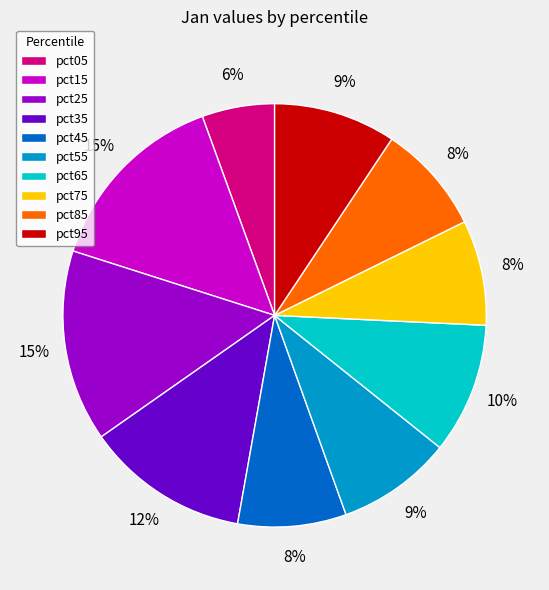

What is the smallest slice in the pie chart?

pct05